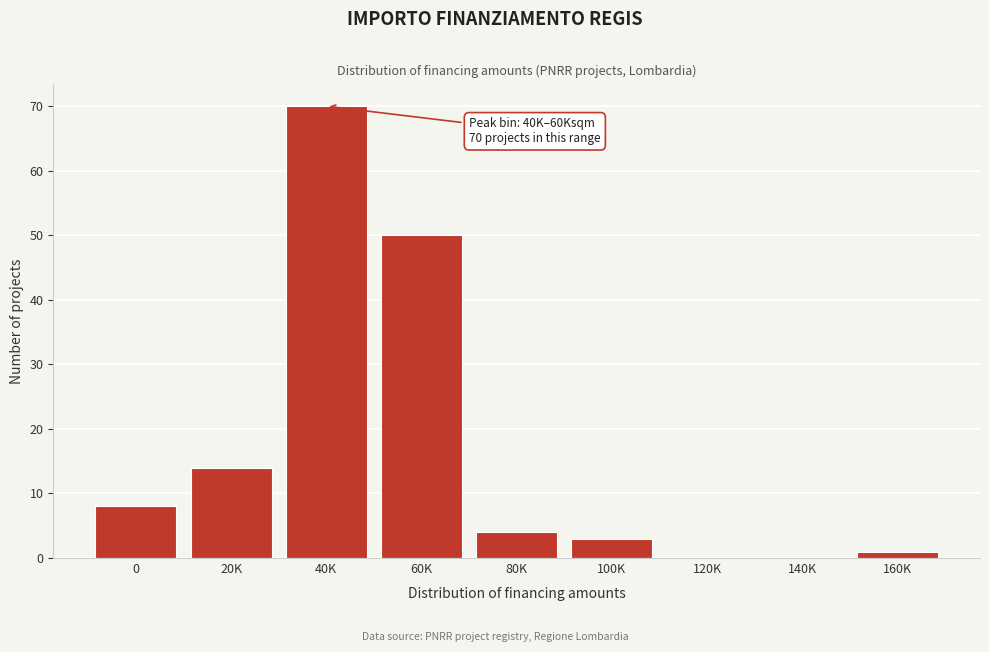

Reading left to right, transcribe all the data shown in this chart.

0=8	20K=14	40K=70	60K=50	80K=4	100K=3	120K=0	140K=0	160K=1